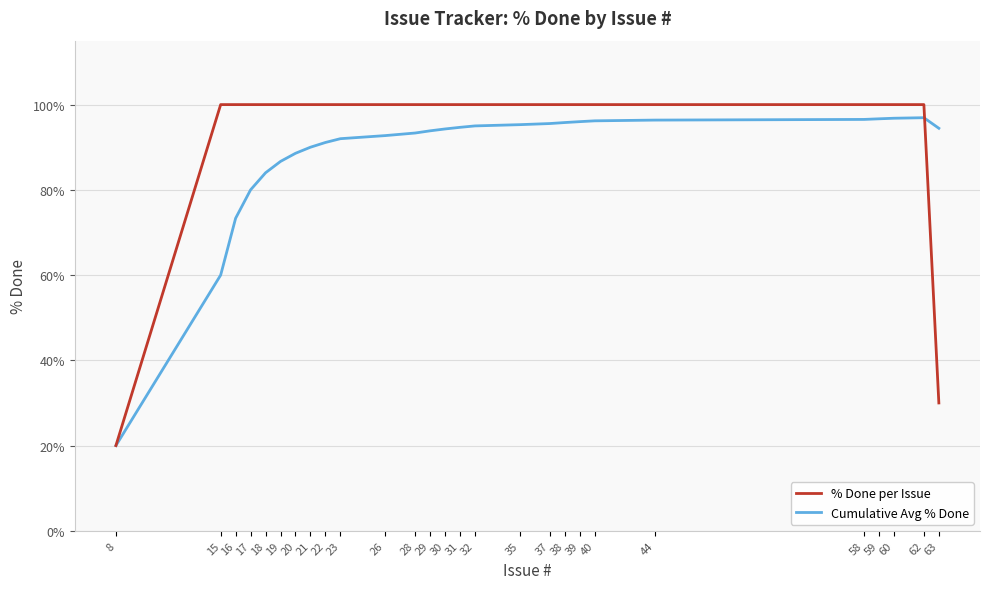

Where is Cumulative Avg % Done nearest to the value 58?

15